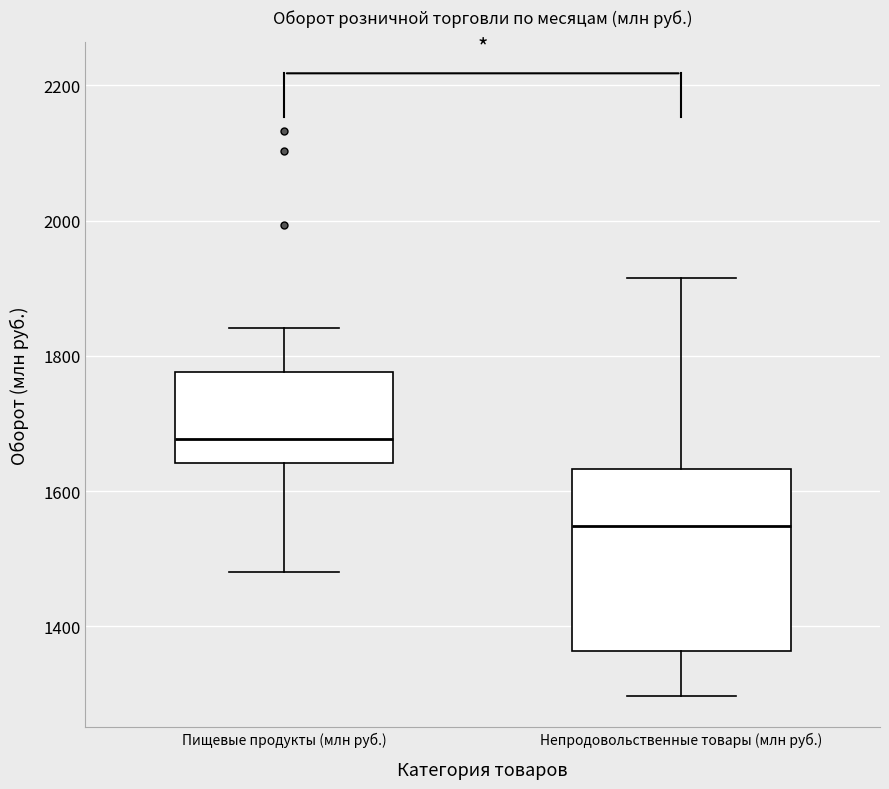

Reading left to right, read every box against the y-axis: the position of its median line, the range the box covers, and the ends of its whiskers. The values are not printed on the chart, so give them approximately, as read against the axis.

Пищевые продукты (млн руб.): median 1680, box 1640 to 1780, whiskers 1480 to 1840
Непродовольственные товары (млн руб.): median 1540, box 1360 to 1640, whiskers 1300 to 1920